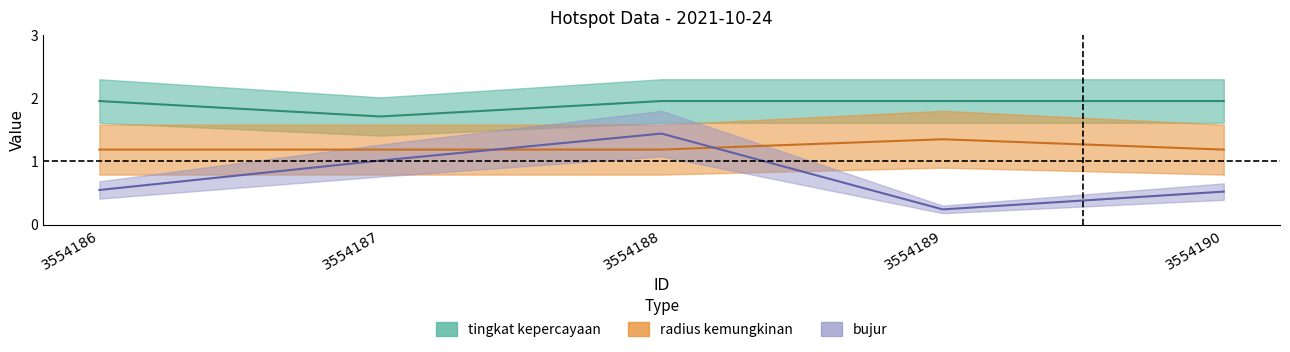

At which category does tingkat kepercayaan reach its first local valley?

3554187